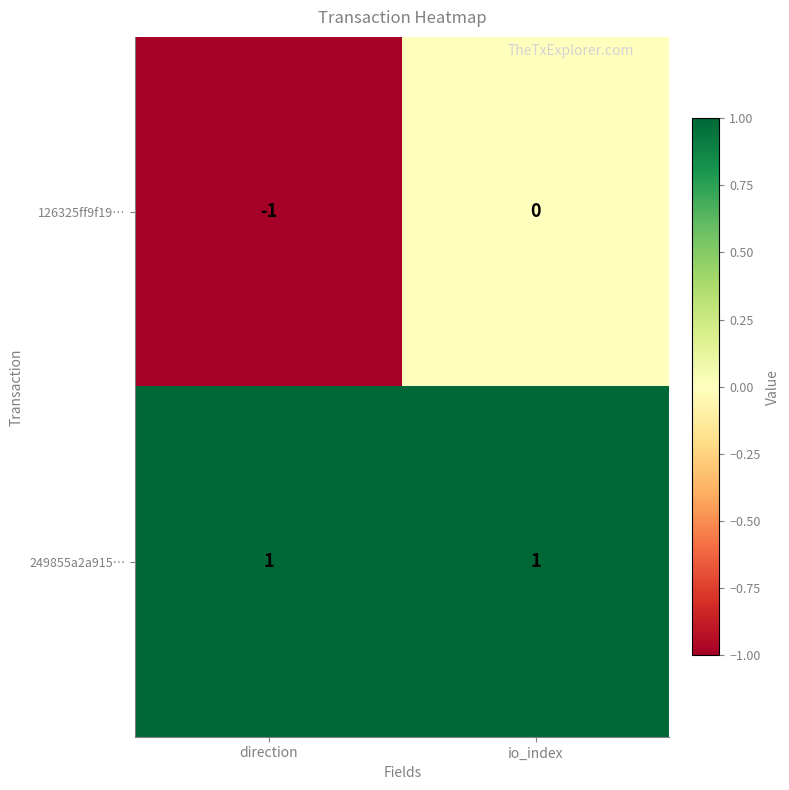

At which category is the sum across all series the highest?

io_index